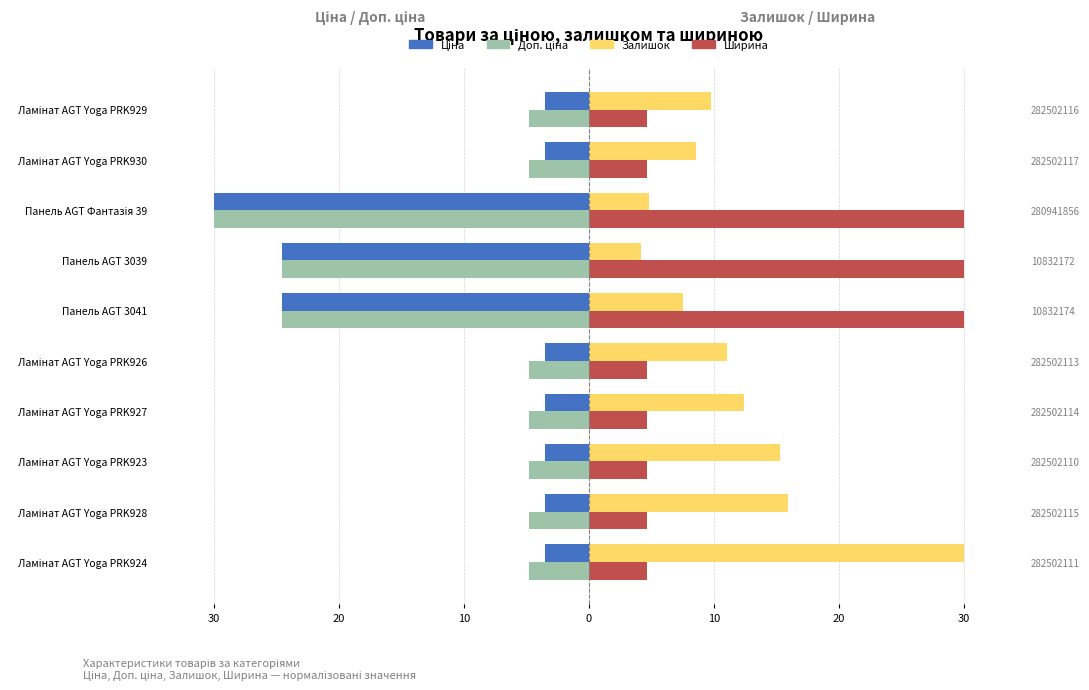

What is the difference between the maximum and minimum values in the Ширина series?

25.4